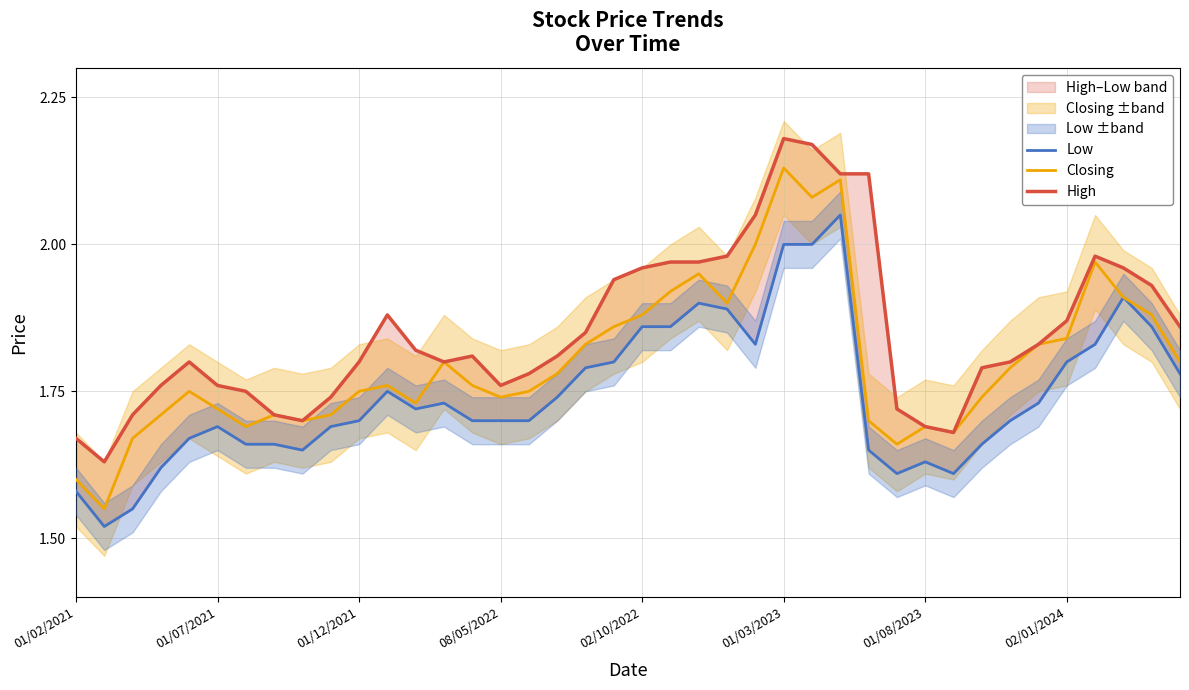

What is the average value of the High series?

1.9